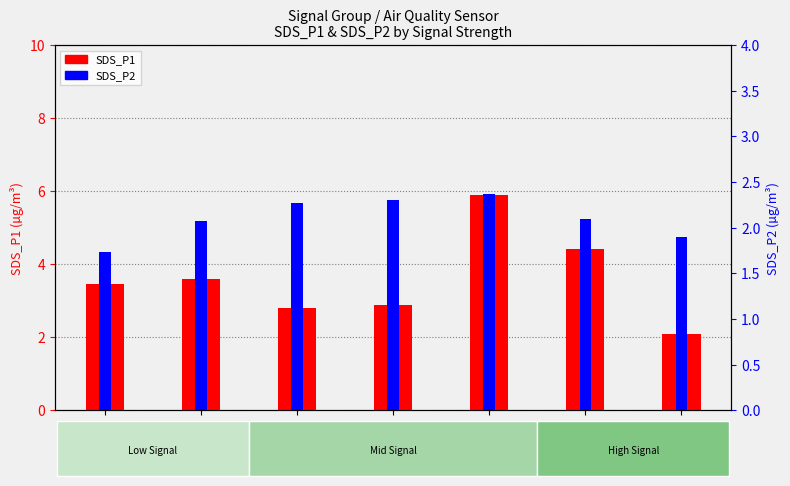

What is the average value of the SDS_P1 series?

3.6